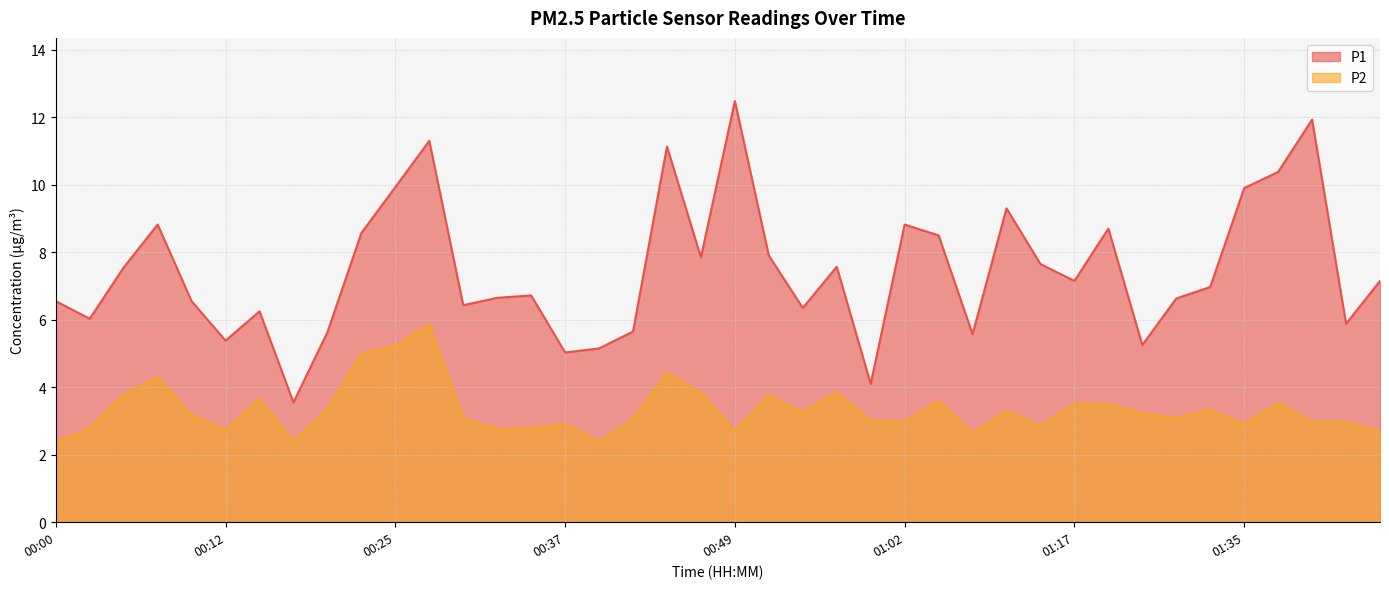

Reading left to right, list all the values displayed in this chart.

P1: 6.5	6.0	7.5	8.8	6.5	5.4	6.2	3.5	5.6	8.6	9.9	11.3	6.4	6.7	6.7	5.0	5.2	5.7	11.1	7.8	12.5	7.9	6.3	7.6	4.1	8.8	8.5	5.6	9.3	7.7	7.2	8.7	5.2	6.6	7.0	9.9	10.4	11.9	5.9	7.2
P2: 2.4	2.8	3.8	4.3	3.2	2.7	3.6	2.4	3.4	5.0	5.2	5.8	3.1	2.8	2.8	2.9	2.4	3.0	4.4	3.8	2.7	3.8	3.2	3.9	3.0	3.0	3.6	2.6	3.3	2.9	3.5	3.5	3.2	3.1	3.3	2.9	3.5	3.0	3.0	2.7